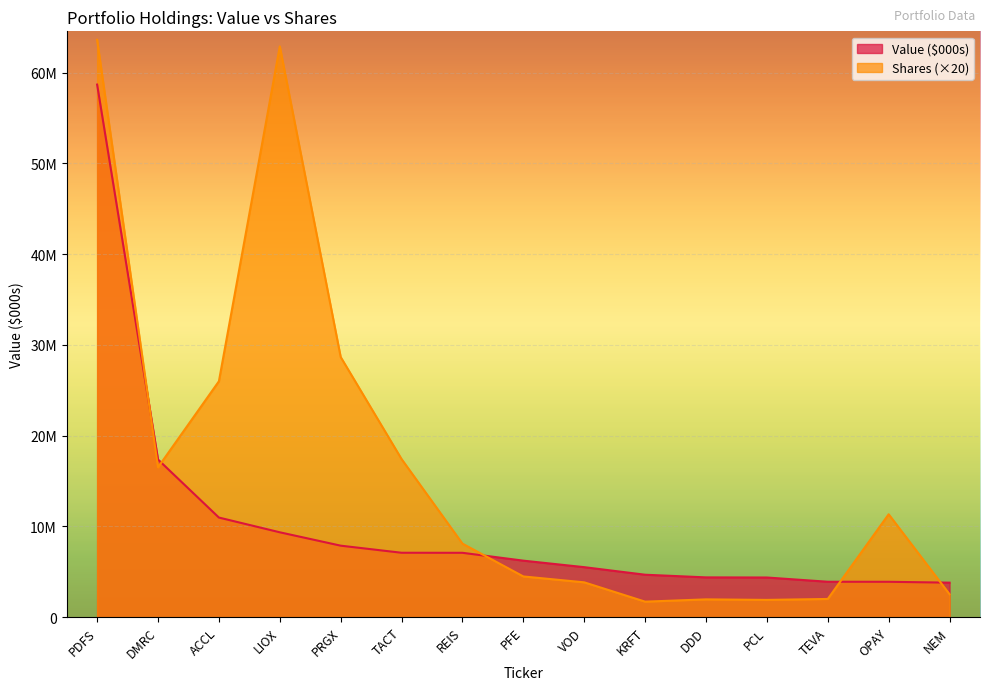

At which category does Shares reach its first local valley?

DMRC